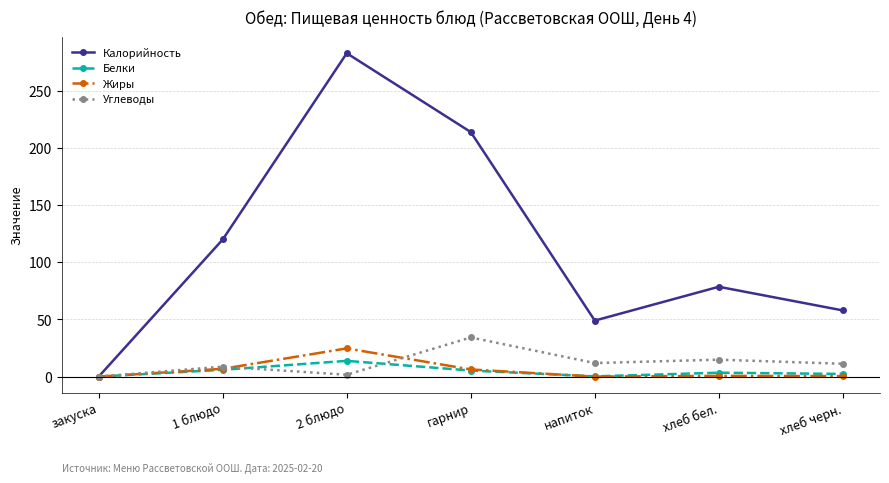

What is the sum of the Калорийность values at 1 блюдо and 2 блюдо?

403.0